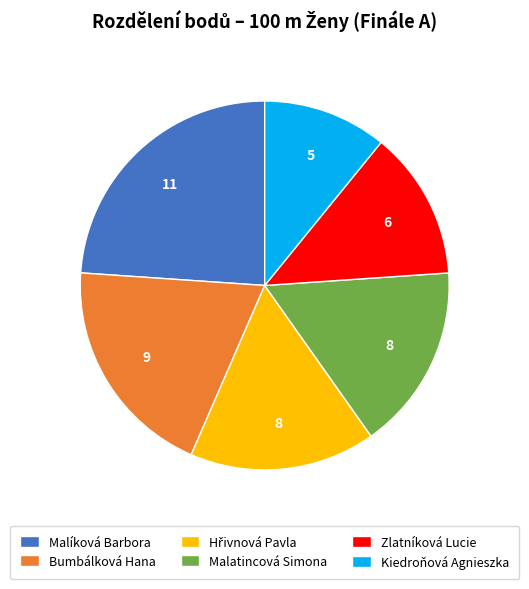

Is there a majority slice in this chart?

No